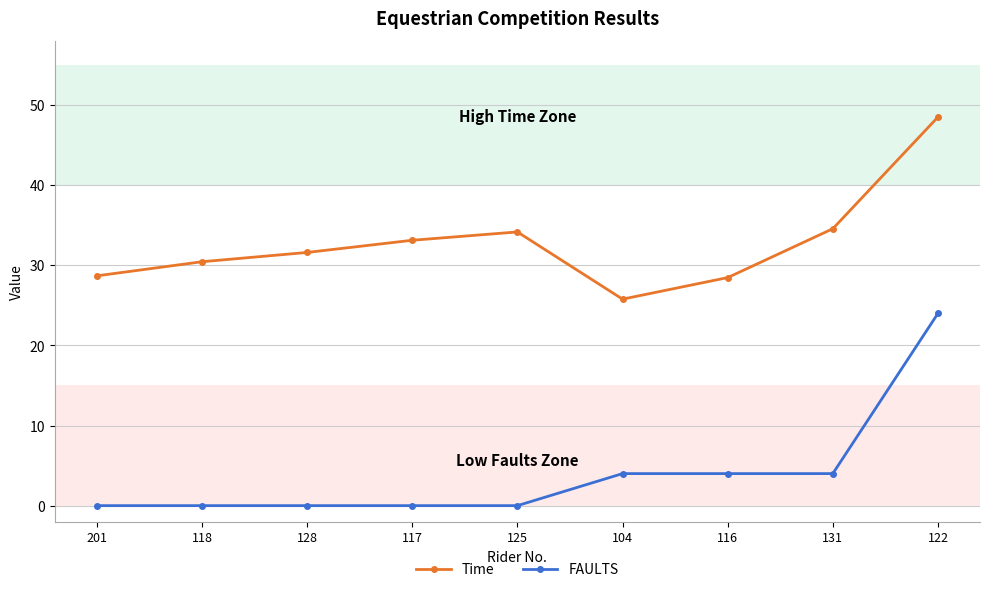

How many data points does each series have?

9